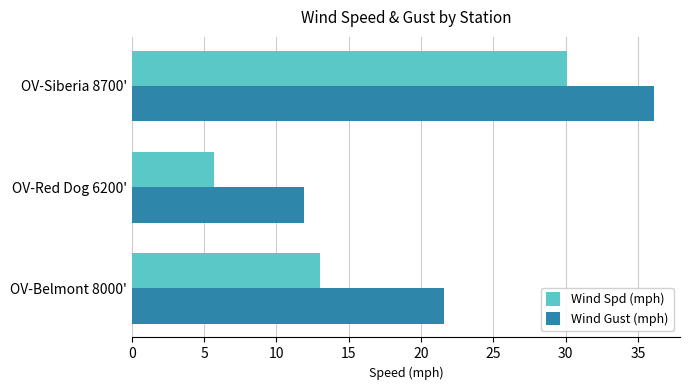

What is the difference between the highest and lowest values at OV-Siberia 8700'?

6.0